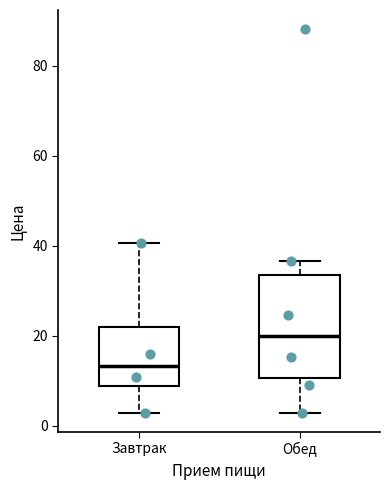

Reading left to right, transcribe this box plot: for each box, give where its median line is, the range the box spans, and where its two whiskers end, as read against the y-axis. The values are not printed on the chart, so give them approximately, as read against the axis.

Завтрак: median 14, box 8 to 22, whiskers 2 to 40
Обед: median 20, box 10 to 34, whiskers 2 to 36